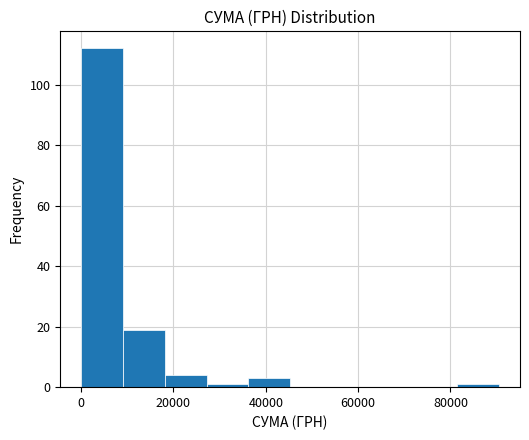

How tall is the bar that spans 18000 to 28000 on the x-axis? Neither the bar edges nor the heights are printed on the chart, so give them approximately, as read against the axes.

4